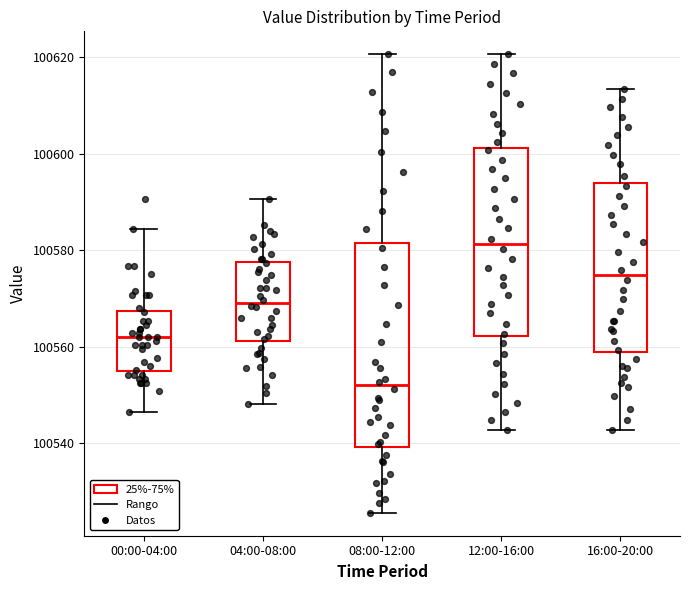

Reading left to right, read every box against the y-axis: the position of its median line, the range the box covers, and the ends of its whiskers. The values are not printed on the chart, so give them approximately, as read against the axis.

00:00-04:00: median 100562, box 100554 to 100568, whiskers 100546 to 100584
04:00-08:00: median 100570, box 100562 to 100578, whiskers 100548 to 100590
08:00-12:00: median 100552, box 100540 to 100582, whiskers 100526 to 100620
12:00-16:00: median 100582, box 100562 to 100602, whiskers 100542 to 100620
16:00-20:00: median 100574, box 100558 to 100594, whiskers 100542 to 100614